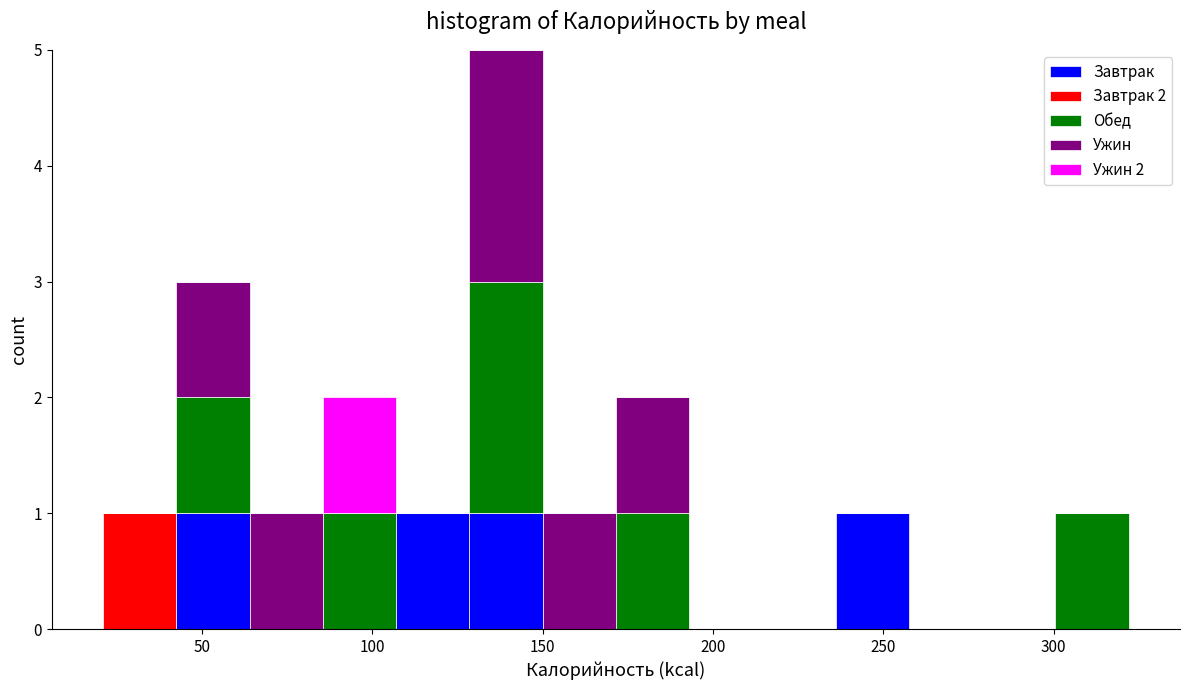

Which range on the x-axis has the tallest stacked bar (by total height)?

128.5 to 150.0